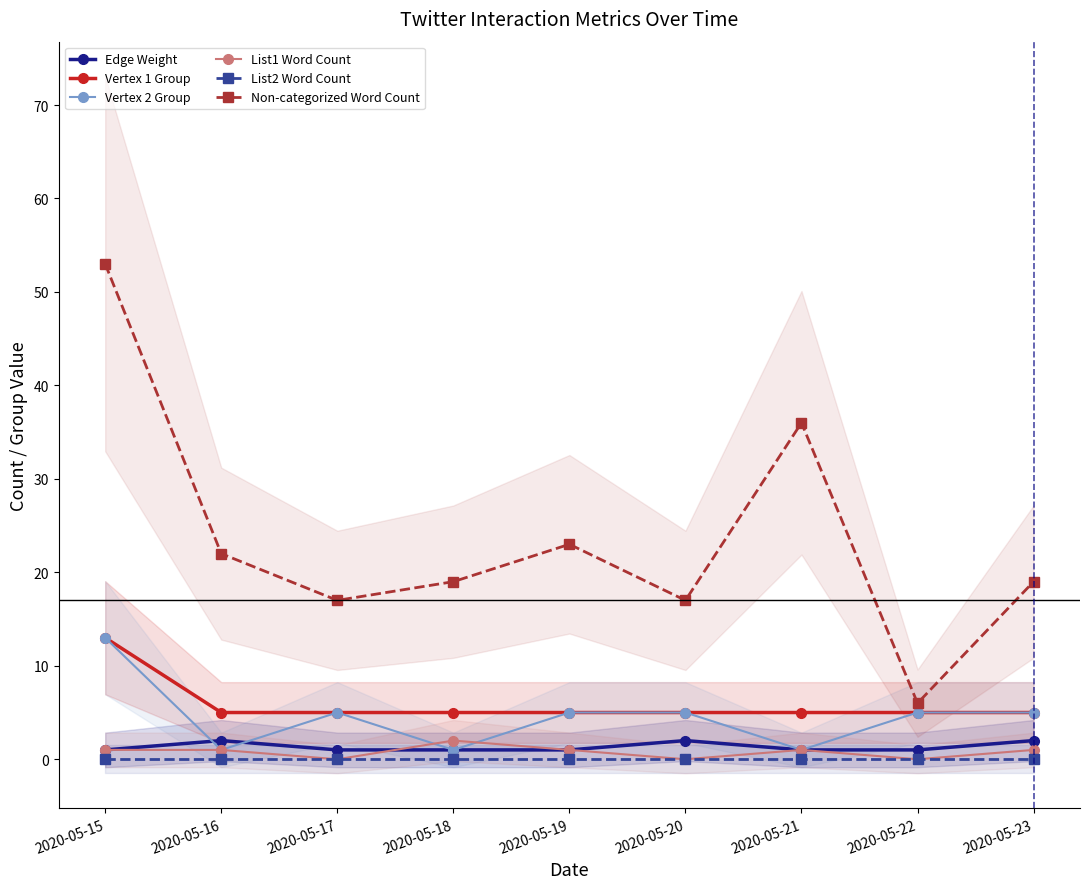

True or false: List2 Word Count and Edge Weight cross at least once.

False